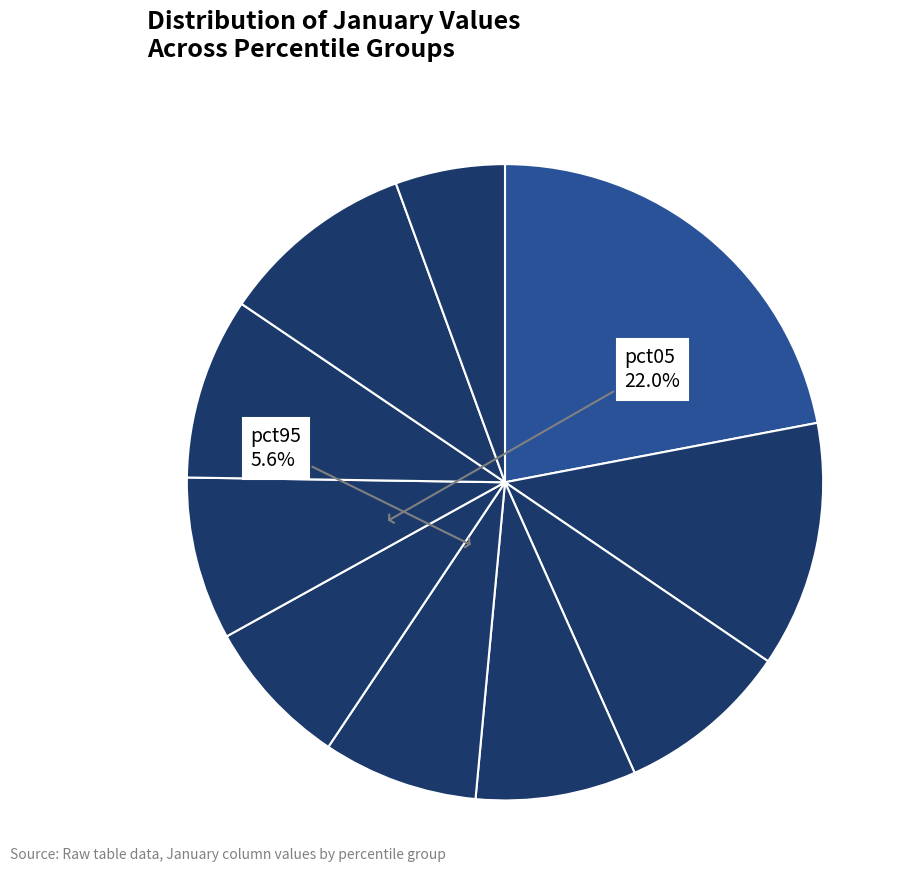

How many slices are in this pie chart?

10